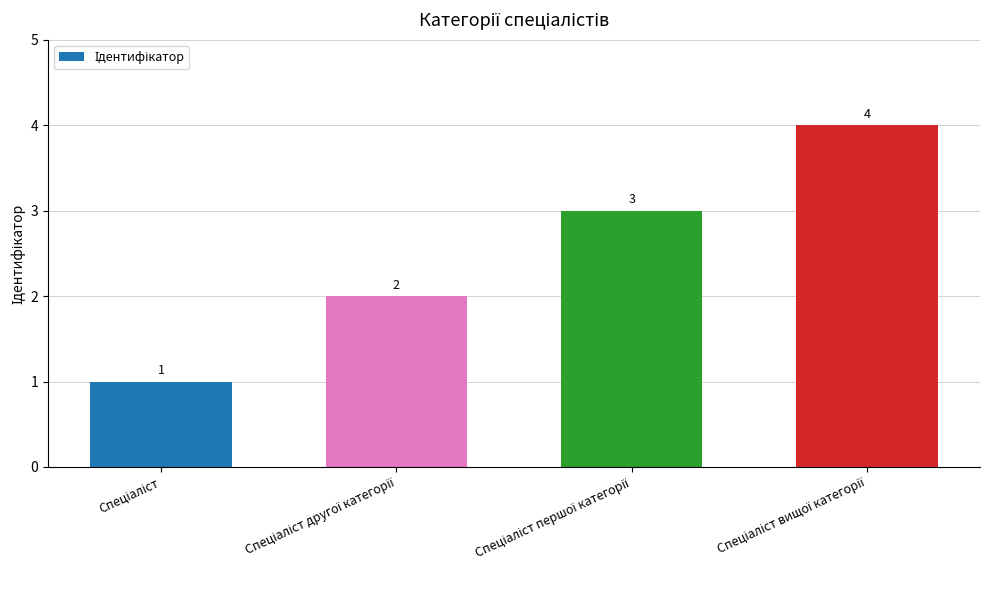

What is the greatest value displayed?

4